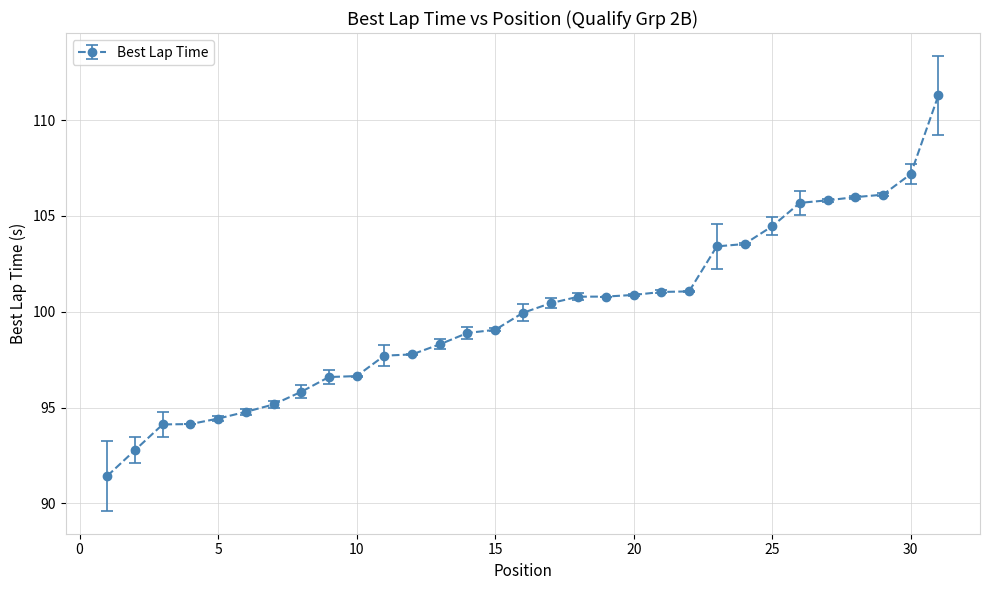

What is the difference between the maximum and minimum values?

19.9